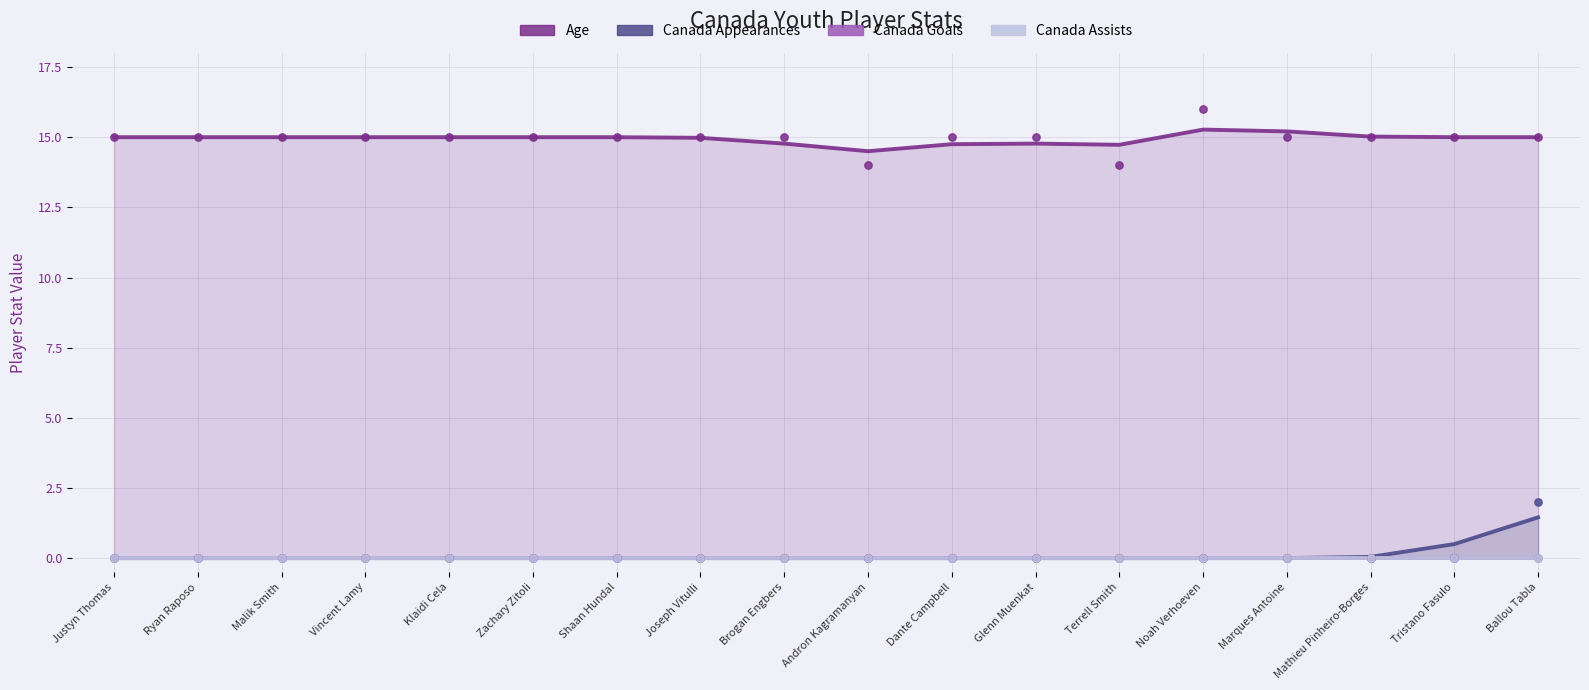

At how many categories does at least one series exceed 1?

18